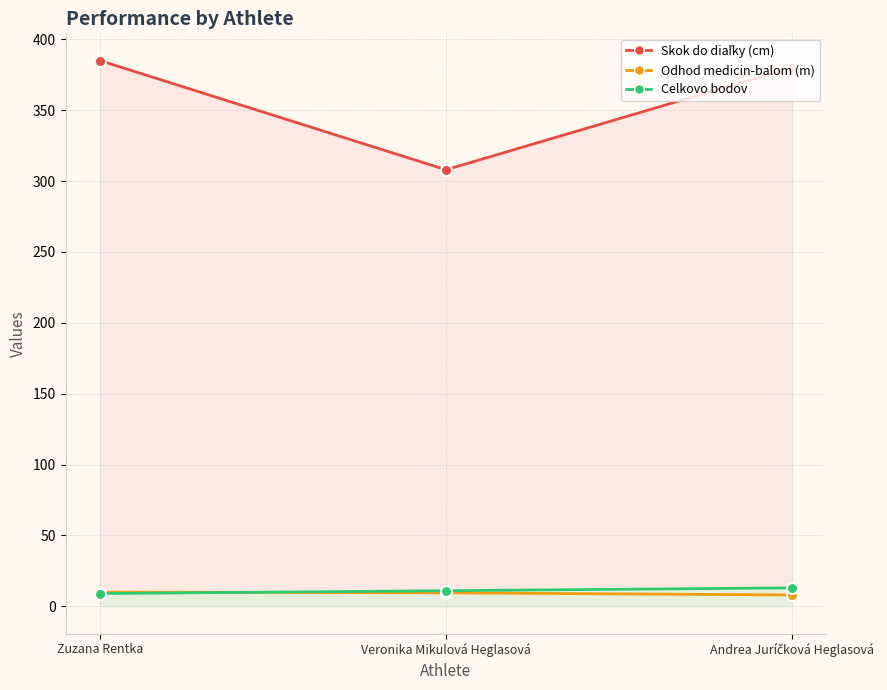

Reading left to right, transcribe all the data shown in this chart.

Skok do diaľky (cm): Zuzana Rentka=385.0	Veronika Mikulová Heglasová=308.0	Andrea Juríčková Heglasová=380.0
Odhod medicin-balom (m): Zuzana Rentka=10.0	Veronika Mikulová Heglasová=9.5	Andrea Juríčková Heglasová=8.0
Celkovo bodov: Zuzana Rentka=9.0	Veronika Mikulová Heglasová=11.0	Andrea Juríčková Heglasová=13.0